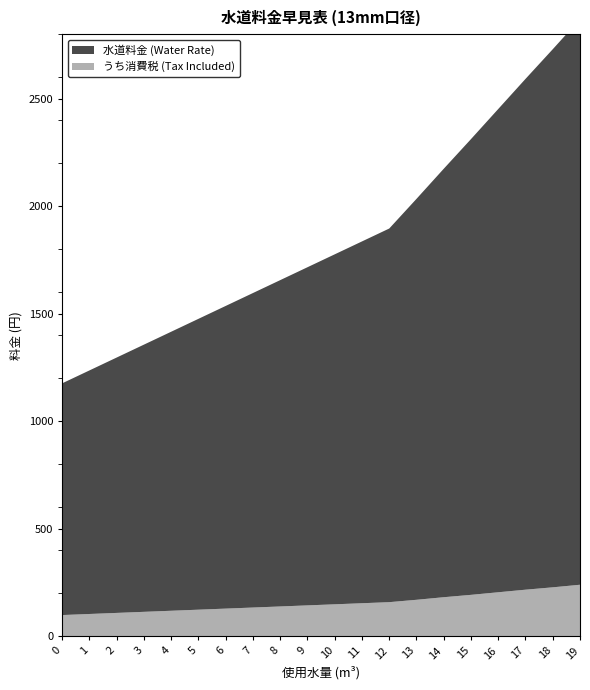

Reading left to right, extract all data points from this chart.

水道料金 (Water Rate): 1078	1133	1188	1243	1298	1353	1408	1463	1518	1573	1628	1683	1738	1865	1993	2120	2248	2376	2503	2631
うち消費税 (Tax Included): 98	103	108	113	118	123	128	133	138	143	148	153	158	169	181	192	204	216	227	239